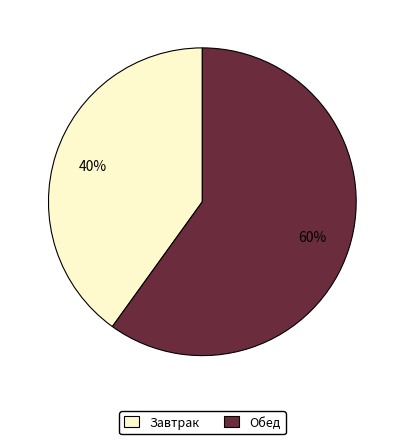

Count the number of slices in the pie.

2